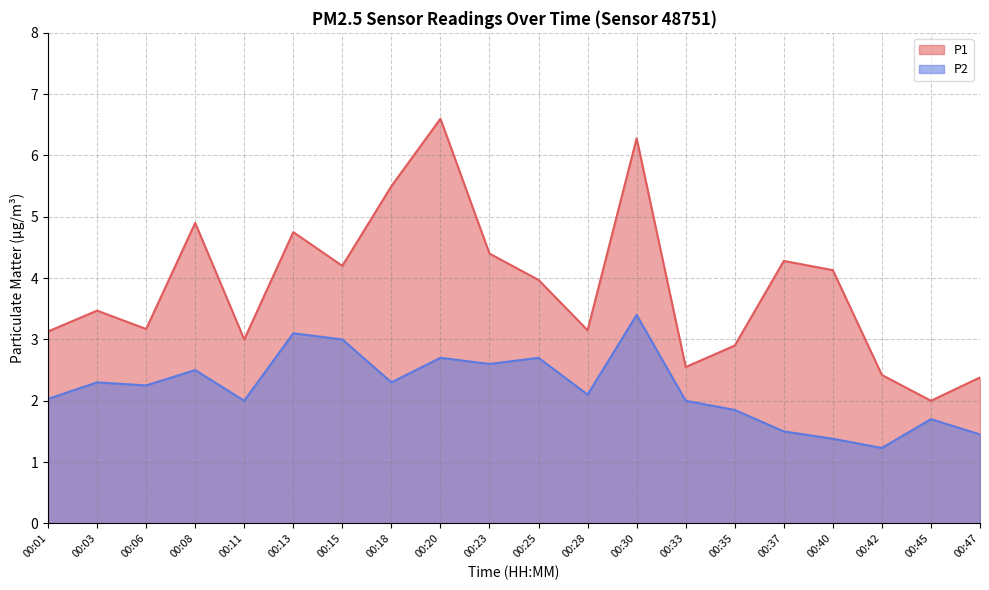

How many data points does each series have?

20